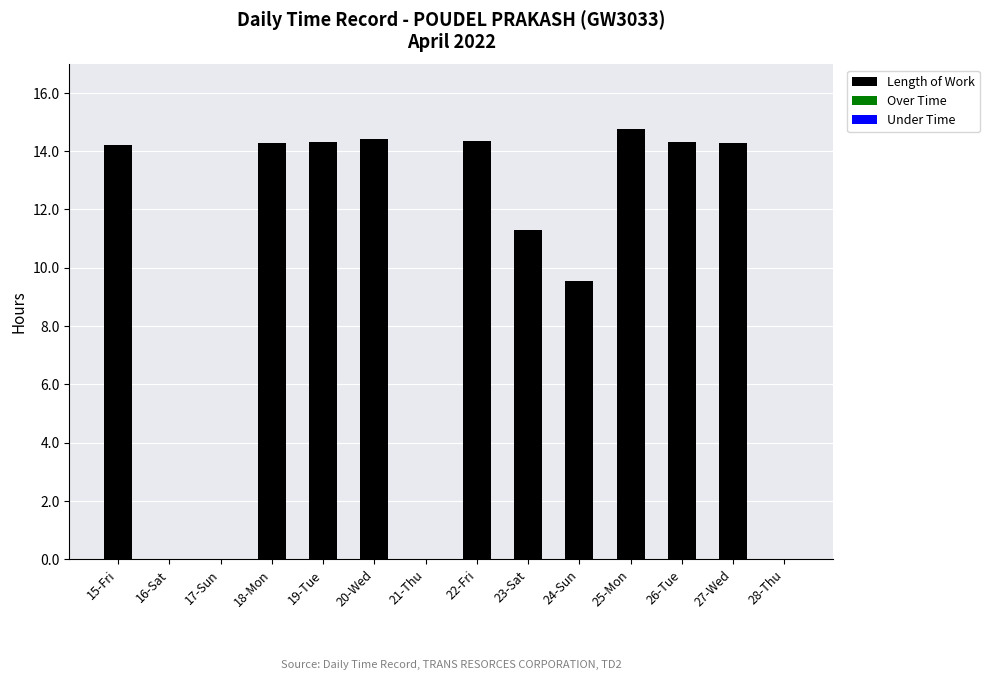

What is the ratio of the value at 18-Mon to the value at 27-Wed?

1.0